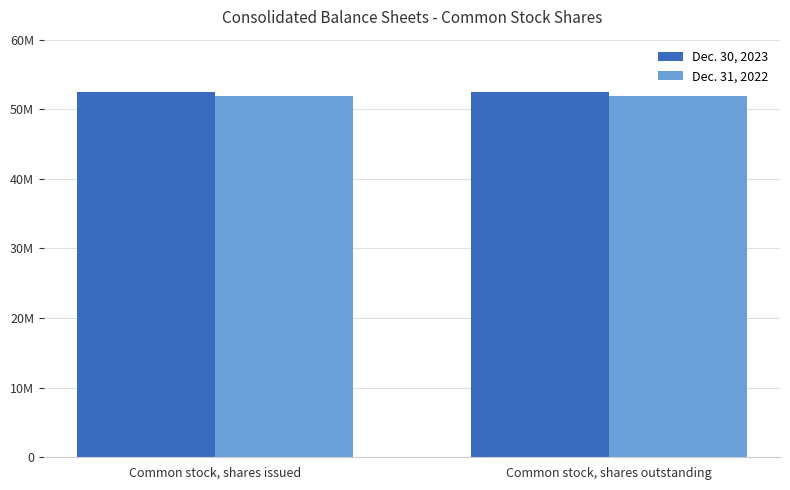

What is the greatest value displayed?

52487020